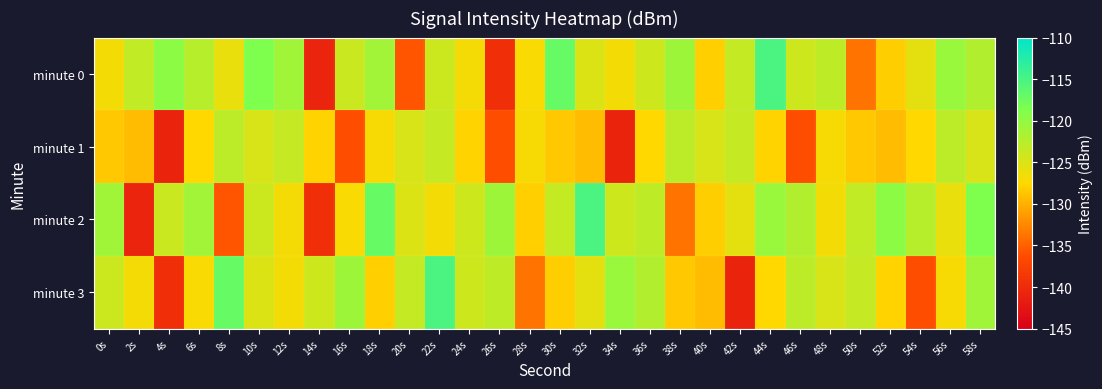

Reading right to left, transcribe all the data shown in this chart.

minute 0: 58s=-122.2	56s=-120.5	54s=-125.7	52s=-128.1	50s=-133.7	48s=-123.0	46s=-124.1	44s=-115.3	42s=-123.5	40s=-128.1	38s=-120.9	36s=-124.1	34s=-126.7	32s=-125.1	30s=-117.1	28s=-127.1	26s=-139.5	24s=-126.9	22s=-124.0	20s=-135.7	18s=-121.1	16s=-123.9	14s=-140.8	12s=-121.0	10s=-118.7	8s=-126.0	6s=-122.6	4s=-119.7	2s=-123.2	0s=-126.7
minute 1: 58s=-124.9	56s=-123.0	54s=-127.5	52s=-129.2	50s=-128.5	48s=-127.0	46s=-136.1	44s=-127.8	42s=-123.6	40s=-124.9	38s=-123.0	36s=-127.5	34s=-140.9	32s=-129.2	30s=-128.5	28s=-127.0	26s=-136.1	24s=-127.8	22s=-123.6	20s=-124.9	18s=-127.0	16s=-136.1	14s=-127.8	12s=-123.6	10s=-124.9	8s=-123.0	6s=-127.5	4s=-140.9	2s=-129.2	0s=-128.5
minute 2: 58s=-118.7	56s=-126.0	54s=-122.6	52s=-119.7	50s=-123.2	48s=-126.7	46s=-122.2	44s=-120.5	42s=-125.7	40s=-128.1	38s=-133.7	36s=-123.0	34s=-124.1	32s=-115.3	30s=-123.5	28s=-128.1	26s=-120.9	24s=-124.1	22s=-126.7	20s=-125.1	18s=-117.1	16s=-127.1	14s=-139.5	12s=-126.9	10s=-124.0	8s=-135.7	6s=-121.1	4s=-123.9	2s=-140.8	0s=-121.0
minute 3: 58s=-121.0	56s=-127.0	54s=-136.1	52s=-127.8	50s=-123.6	48s=-124.9	46s=-123.0	44s=-127.5	42s=-140.9	40s=-129.2	38s=-128.5	36s=-122.2	34s=-120.5	32s=-125.7	30s=-128.1	28s=-133.7	26s=-123.0	24s=-124.1	22s=-115.3	20s=-123.5	18s=-128.1	16s=-120.9	14s=-124.1	12s=-126.7	10s=-125.1	8s=-117.1	6s=-127.1	4s=-139.5	2s=-126.9	0s=-124.0